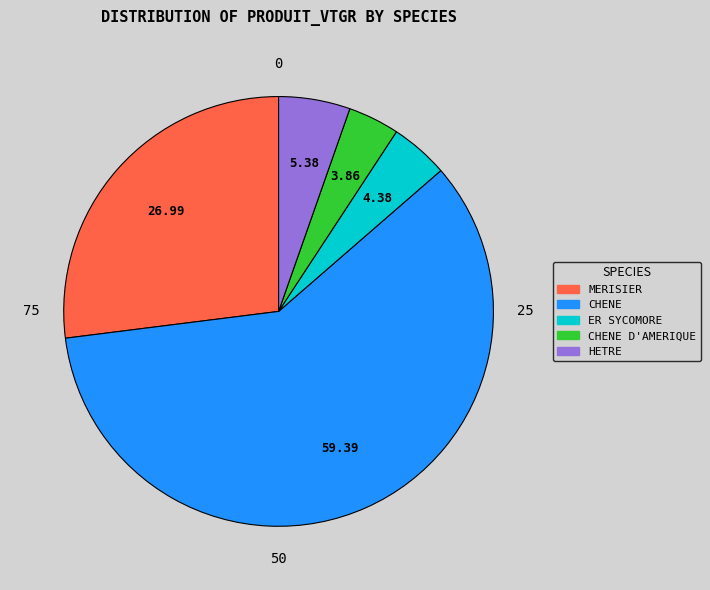

Is there a majority slice in this chart?

Yes